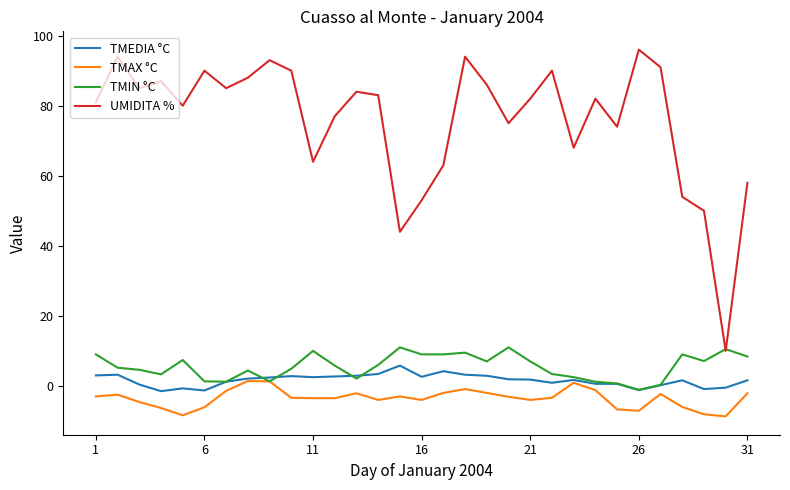

True or false: UMIDITA % and TMEDIA °C intersect in this chart.

False